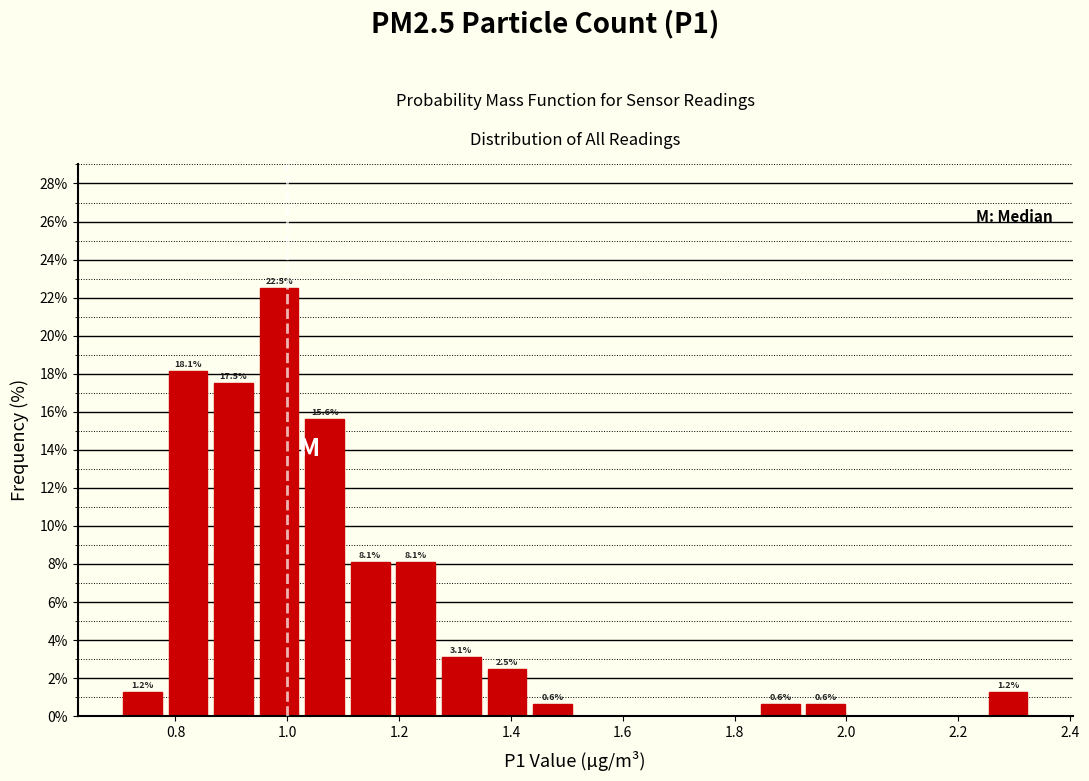

Over which range of the x-axis is the bar tallest?

0.94 to 1.02